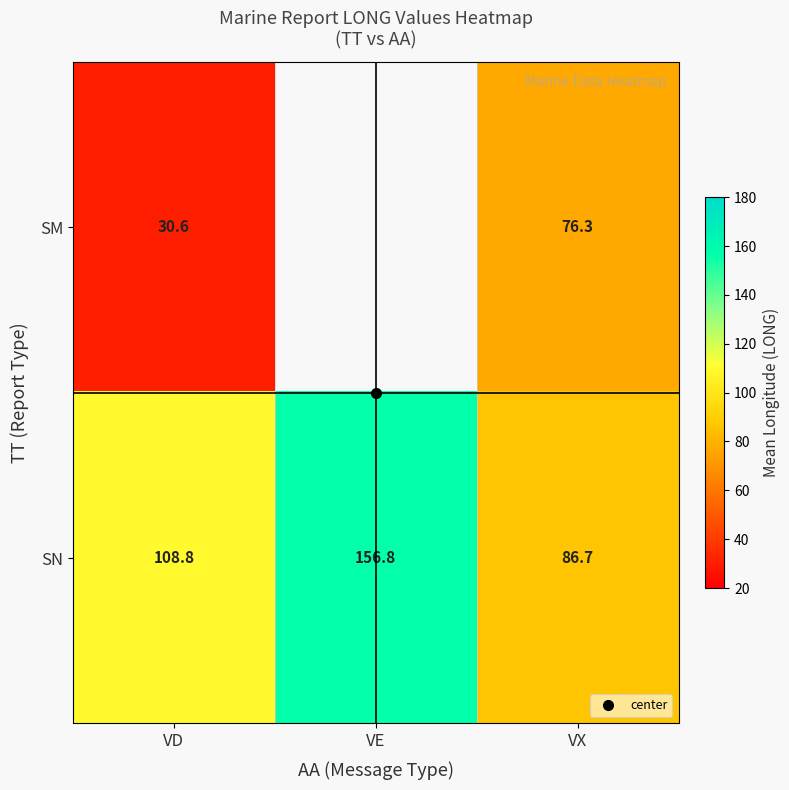

What is the total value across all series at VX?

163.0